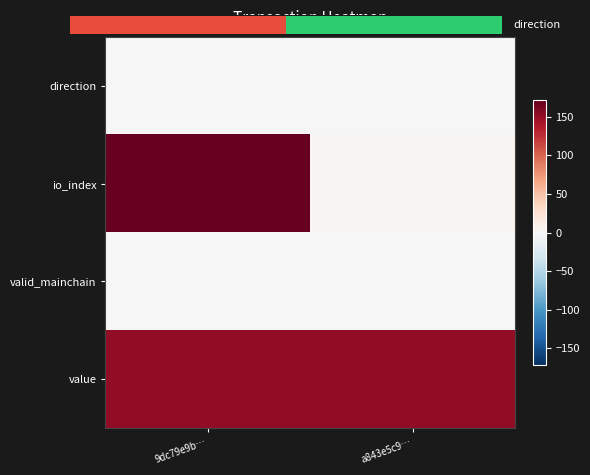

Which series has the largest range (max minus min)?

io_index